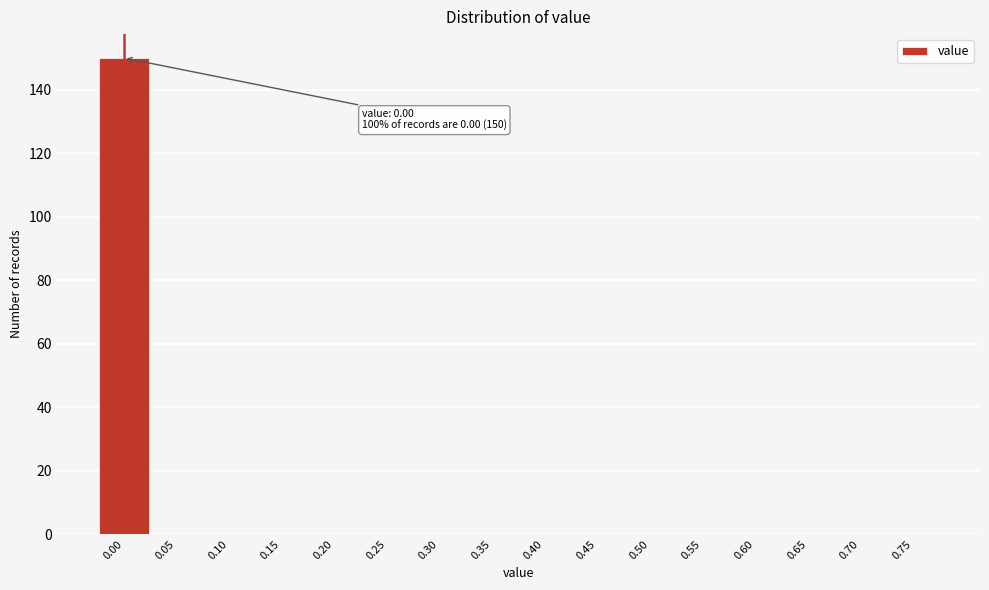

Reading left to right, transcribe all the data shown in this chart.

0.00=150	0.05=0	0.10=0	0.15=0	0.20=0	0.25=0	0.30=0	0.35=0	0.40=0	0.45=0	0.50=0	0.55=0	0.60=0	0.65=0	0.70=0	0.75=0